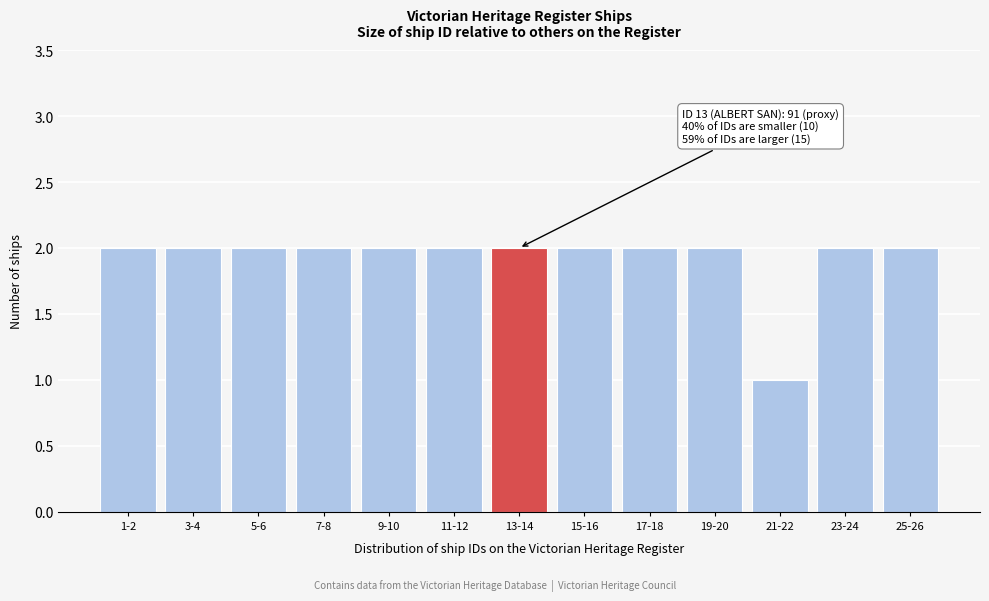

Reading left to right, what are all the values shown in this chart?

2	2	2	2	2	2	2	2	2	2	1	2	2